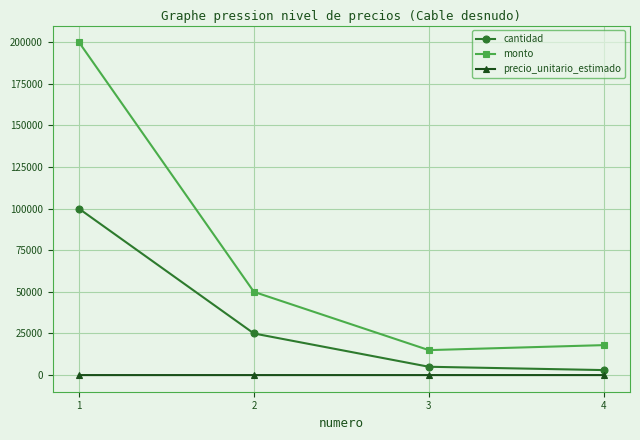

True or false: cantidad has a value of 3000 at 4.

True